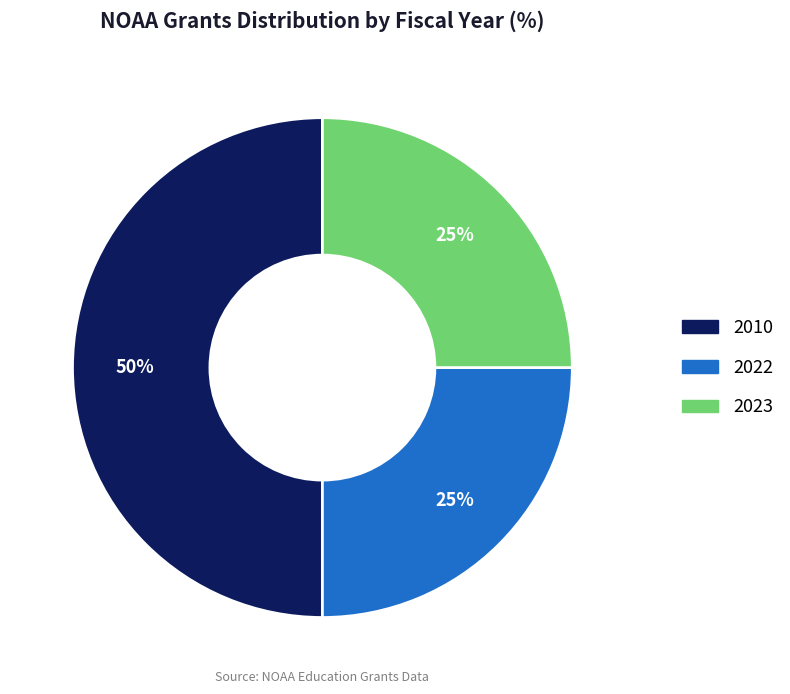

To the nearest percent, what is the average slice percentage?

33%